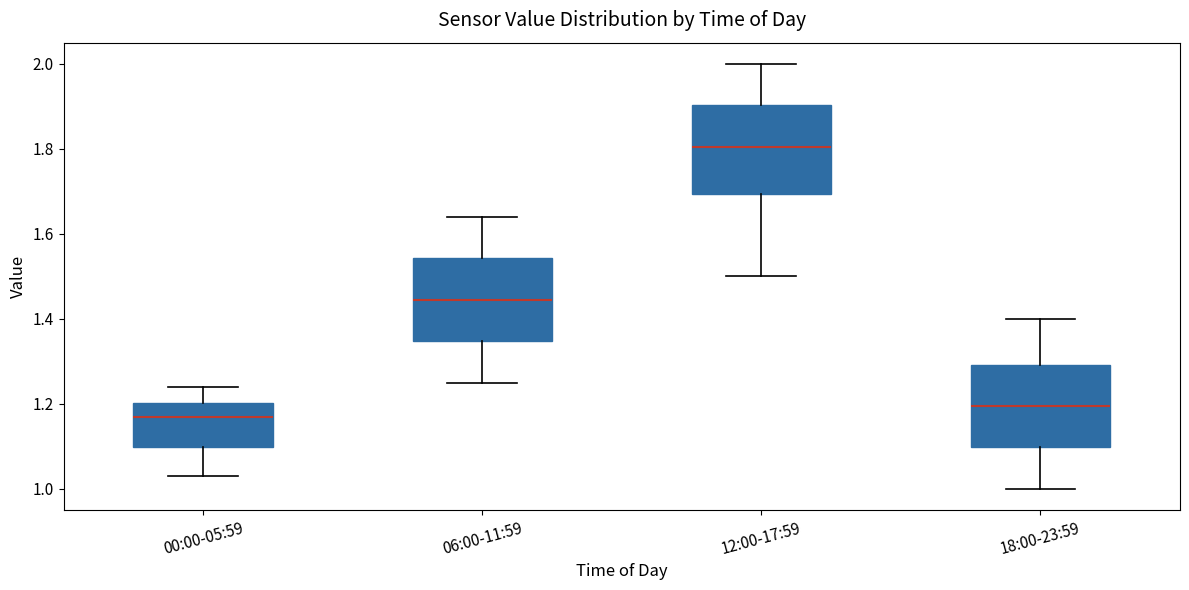

Reading left to right, transcribe this box plot: for each box, give where its median line is, the range the box spans, and where its two whiskers end, as read against the y-axis. The values are not printed on the chart, so give them approximately, as read against the axis.

00:00-05:59: median 1.18, box 1.10 to 1.20, whiskers 1.04 to 1.24
06:00-11:59: median 1.44, box 1.34 to 1.54, whiskers 1.26 to 1.64
12:00-17:59: median 1.80, box 1.70 to 1.90, whiskers 1.50 to 2.00
18:00-23:59: median 1.20, box 1.10 to 1.30, whiskers 1.00 to 1.40